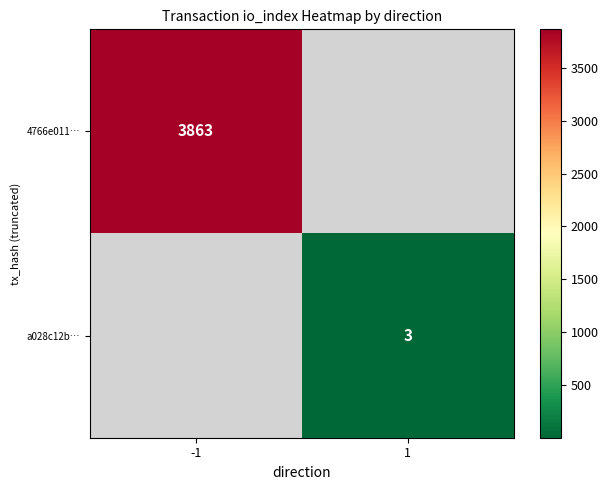

True or false: 4766e011… has a value of 2546.3 at -1.

False